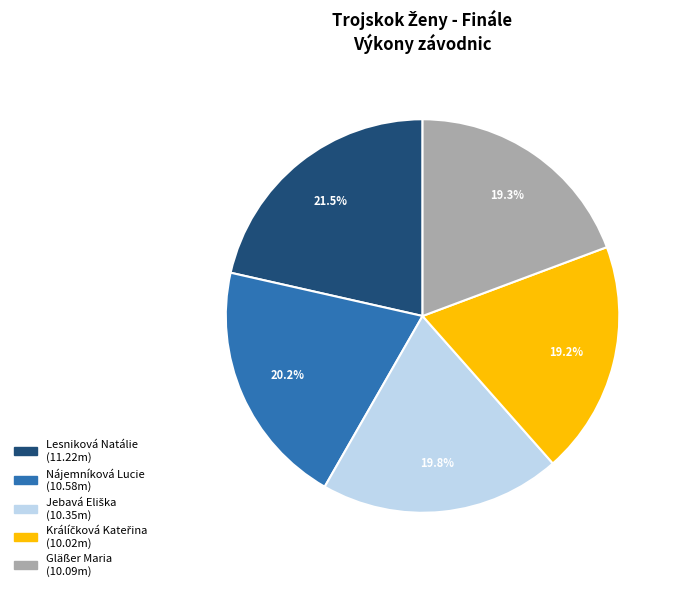

How many slices are in this pie chart?

5